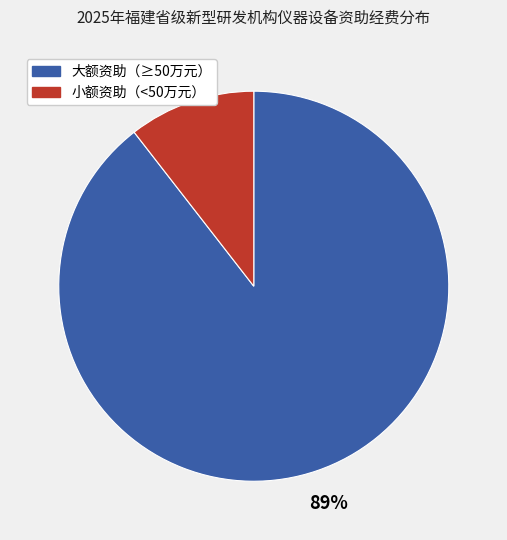

Is there any slice that represents more than half of the pie?

Yes